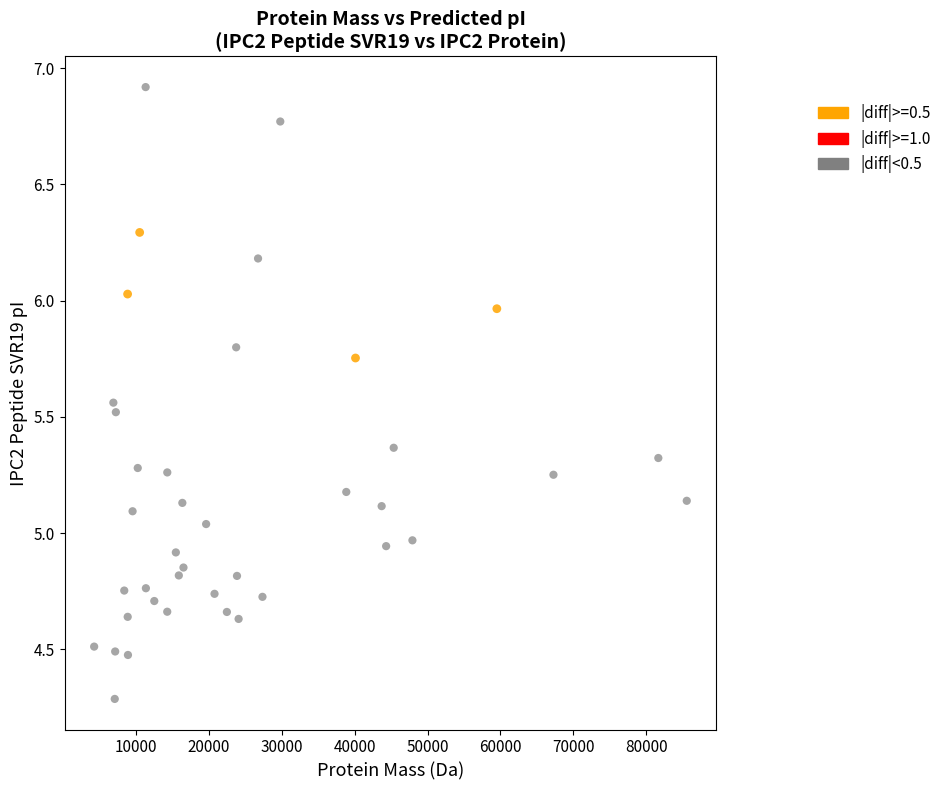

Which series contains the lowest Y value?

|diff|<0.5